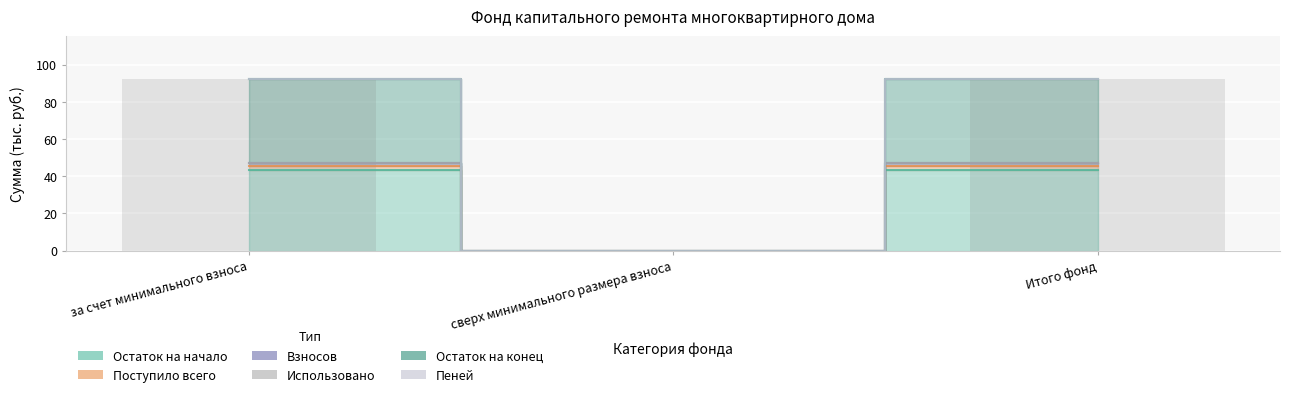

What is the sum of the Поступило всего values at сверх минимального размера взноса and Итого фонд?

45.3